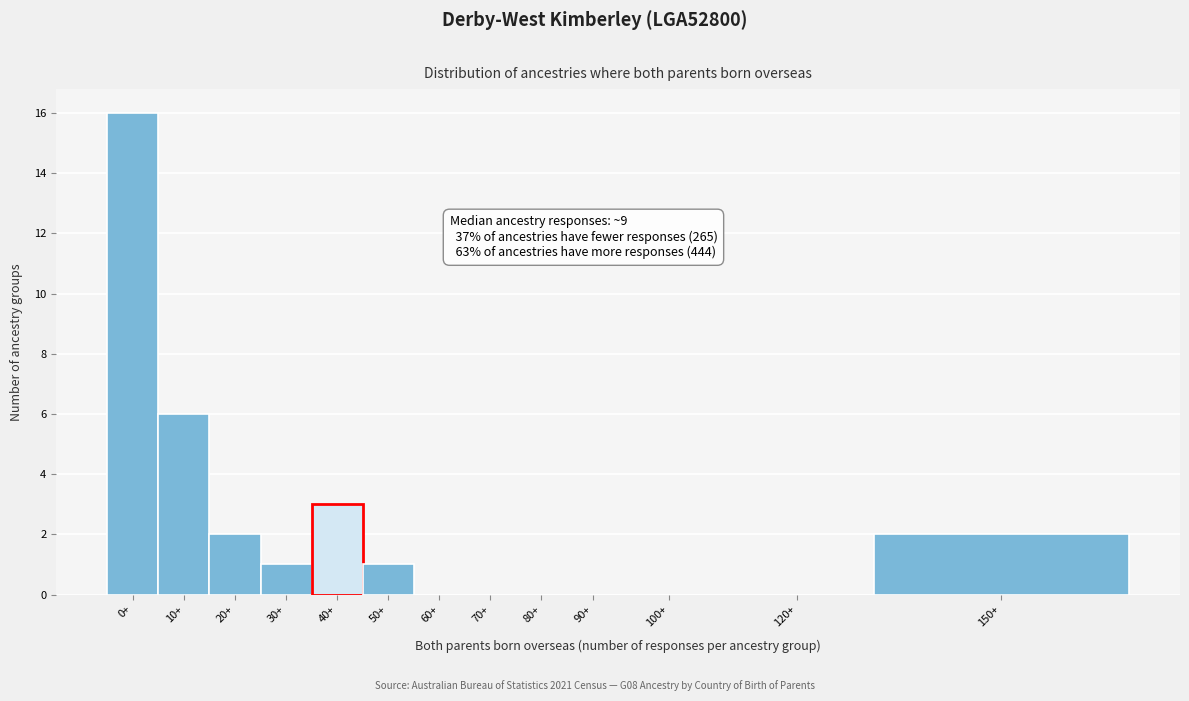

Reading left to right, transcribe all the data shown in this chart.

0+=16	10+=6	20+=2	30+=1	40+=3	50+=1	60+=0	70+=0	80+=0	90+=0	100+=0	120+=0	150+=2